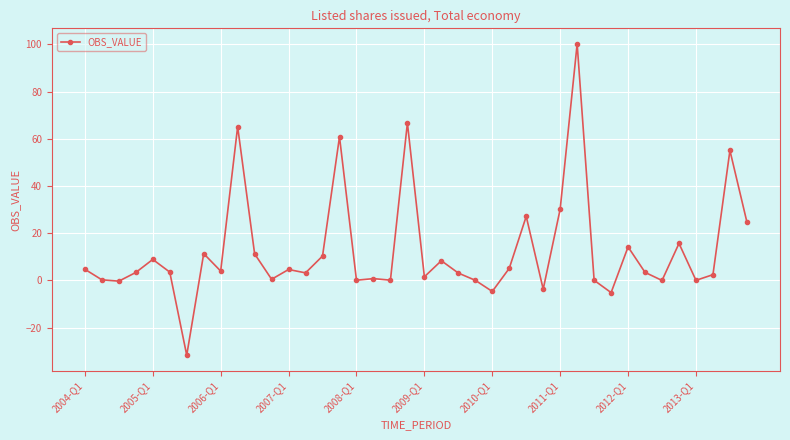

What is the difference between the maximum and minimum values?

131.9